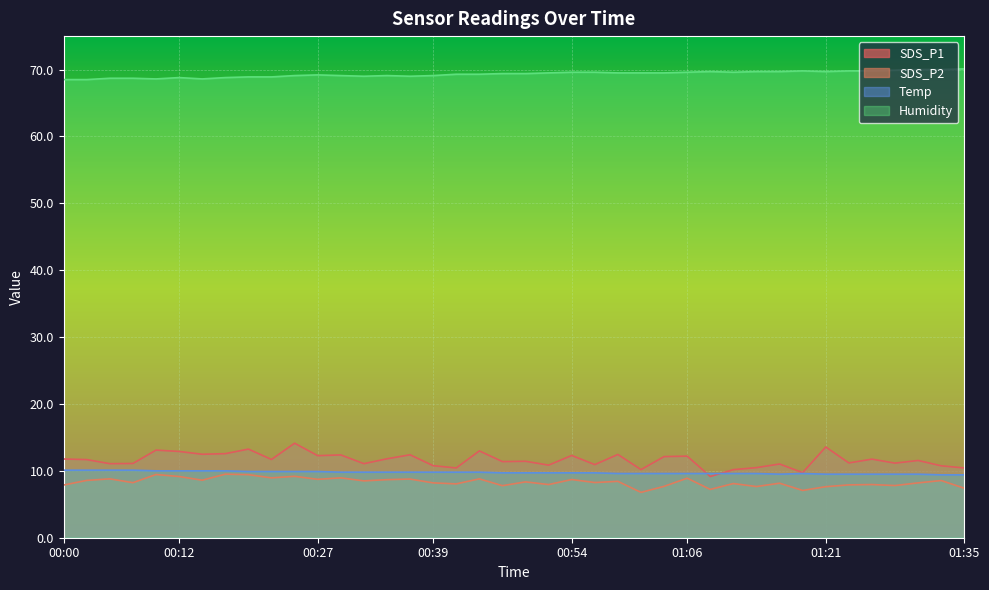

Reading right to left, extract all data points from this chart.

SDS_P1: 10.4	10.8	11.6	11.2	11.8	11.2	13.6	9.7	11.0	10.5	10.2	9.2	12.2	12.1	10.2	12.4	10.9	12.3	10.8	11.4	11.4	13.0	10.4	10.8	12.4	11.8	11.1	12.4	12.3	14.1	11.7	13.2	12.6	12.5	12.9	13.1	11.1	11.1	11.7	11.8
SDS_P2: 7.4	8.6	8.2	7.8	8.0	7.9	7.6	7.1	8.2	7.7	8.1	7.2	8.9	7.7	6.8	8.4	8.2	8.7	8.0	8.3	7.8	8.8	8.1	8.2	8.8	8.7	8.5	8.9	8.7	9.2	8.9	9.4	9.5	8.6	9.2	9.4	8.2	8.8	8.6	7.9
Temp: 9.4	9.4	9.5	9.5	9.5	9.5	9.5	9.6	9.5	9.6	9.6	9.6	9.6	9.6	9.6	9.6	9.7	9.7	9.7	9.7	9.7	9.8	9.8	9.8	9.8	9.8	9.8	9.8	9.9	9.9	9.9	9.9	10.0	10.0	10.0	10.0	10.1	10.1	10.1	10.1
Humidity: 70.1	70.0	70.0	69.9	69.8	69.8	69.7	69.8	69.7	69.7	69.6	69.7	69.6	69.5	69.5	69.5	69.6	69.6	69.5	69.4	69.4	69.3	69.3	69.1	69.0	69.1	69.0	69.1	69.2	69.1	68.9	68.9	68.8	68.6	68.8	68.6	68.7	68.7	68.5	68.5